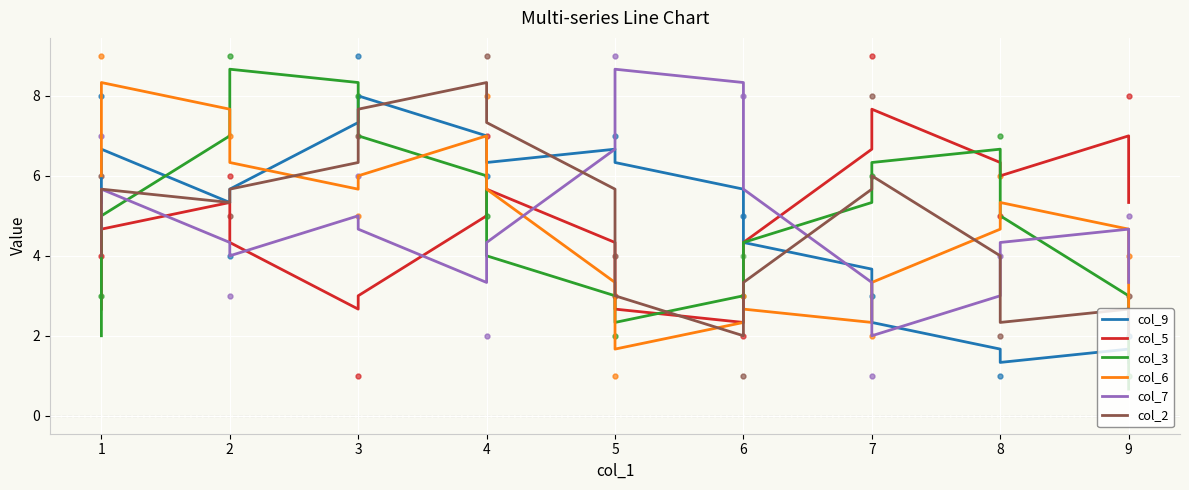

At how many categories does at least one series exceed 6?

14